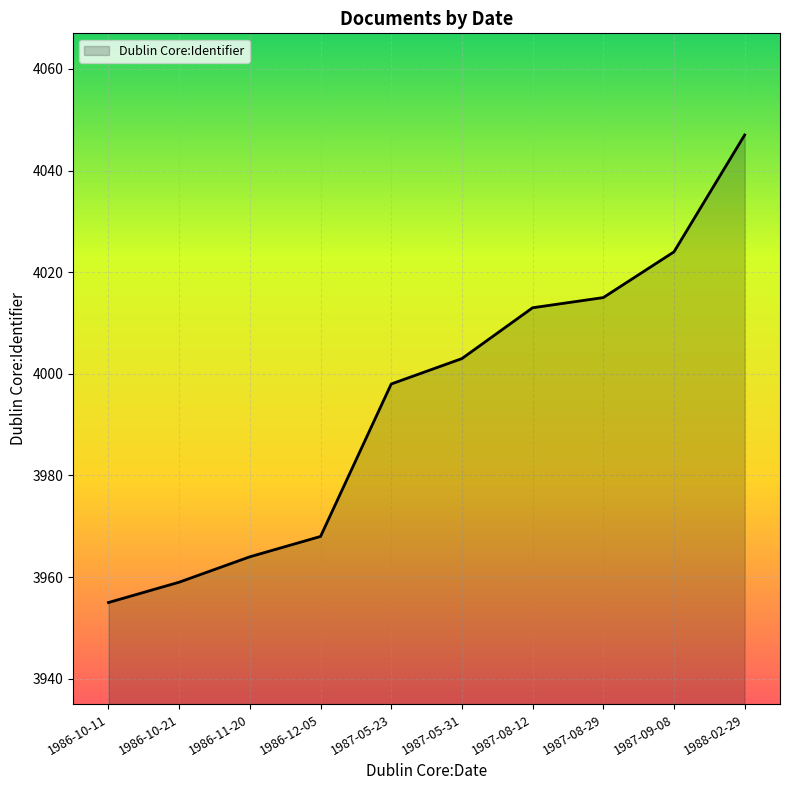

Which category has the lowest value across all series?

1986-10-11